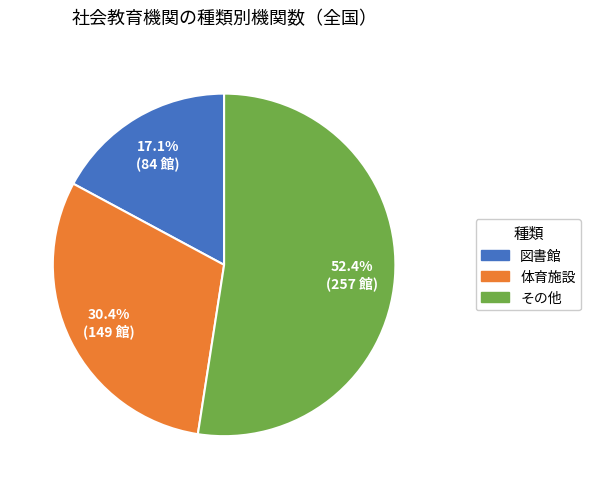

Approximately how many times larger is the value at その他 compared to 体育施設?

1.7